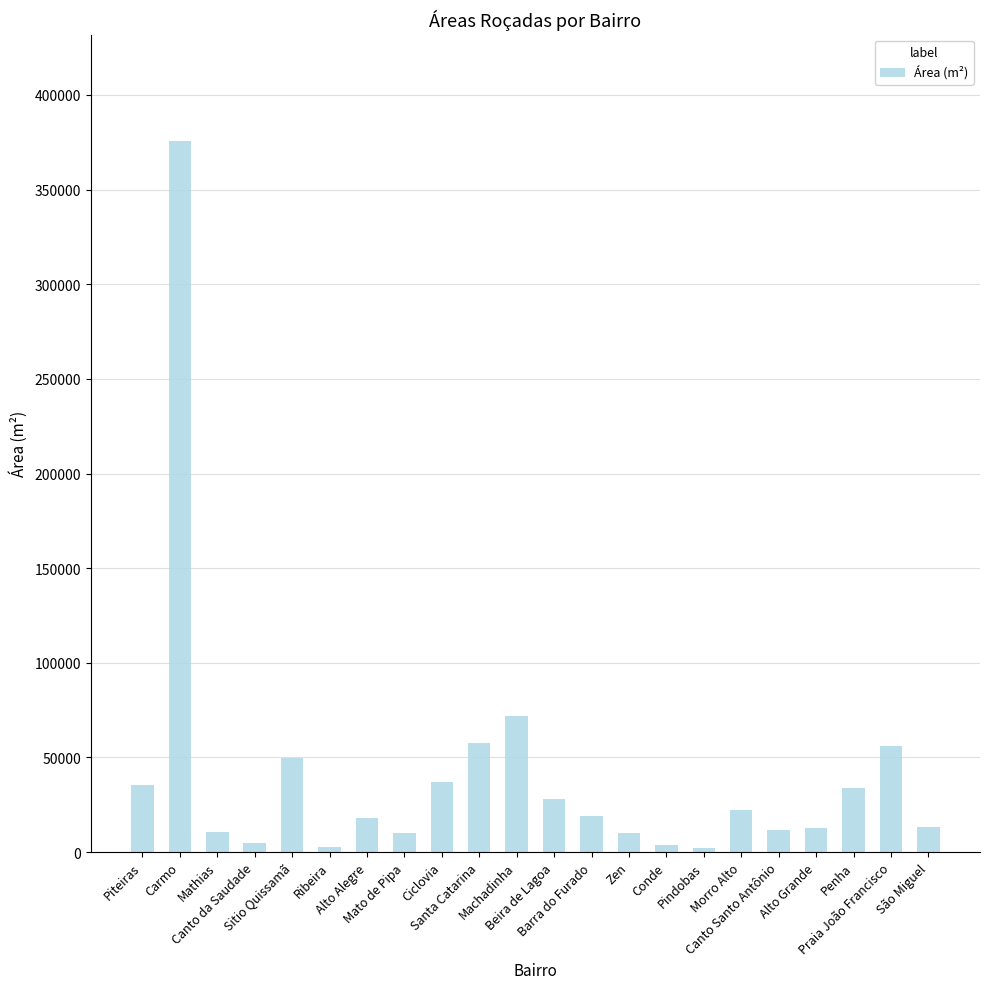

What is the value of the 9th bar from the left?

37120.0